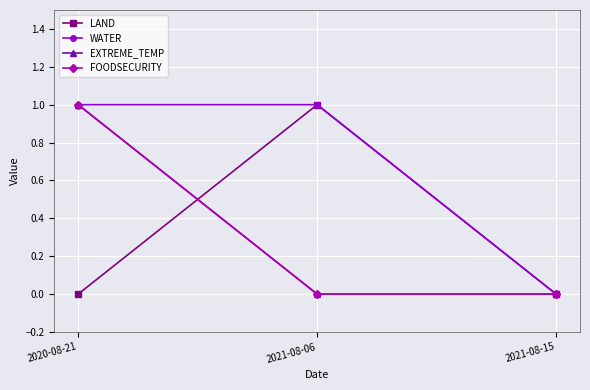

Reading right to left, list all the values displayed in this chart.

LAND: 0	1	0
WATER: 0	1	1
EXTREME_TEMP: 0	0	1
FOODSECURITY: 0	0	1